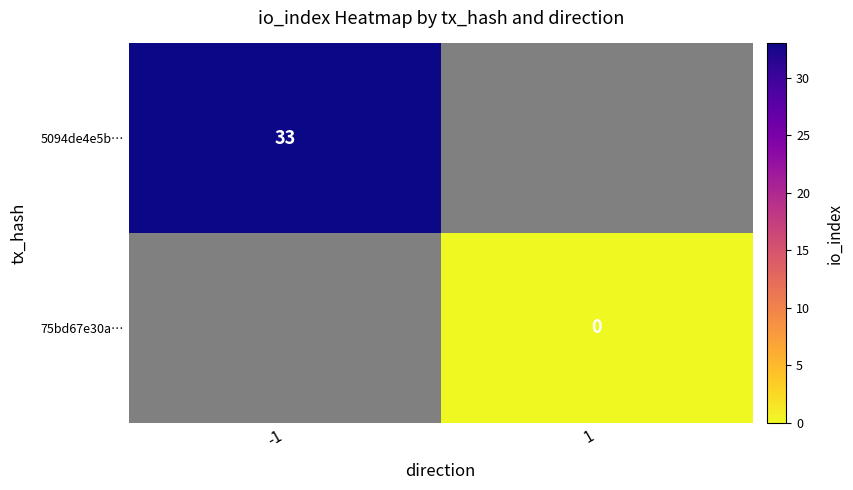

Is it true that 5094de4e5b… equals 52 at -1?

False